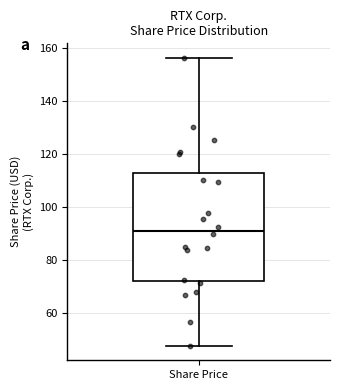

Transcribe this box plot: give where the median line is, the range the box spans, and where the two whiskers end, as read against the y-axis. The values are not printed on the chart, so give them approximately, as read against the axis.

median 92, box 72 to 112, whiskers 48 to 156